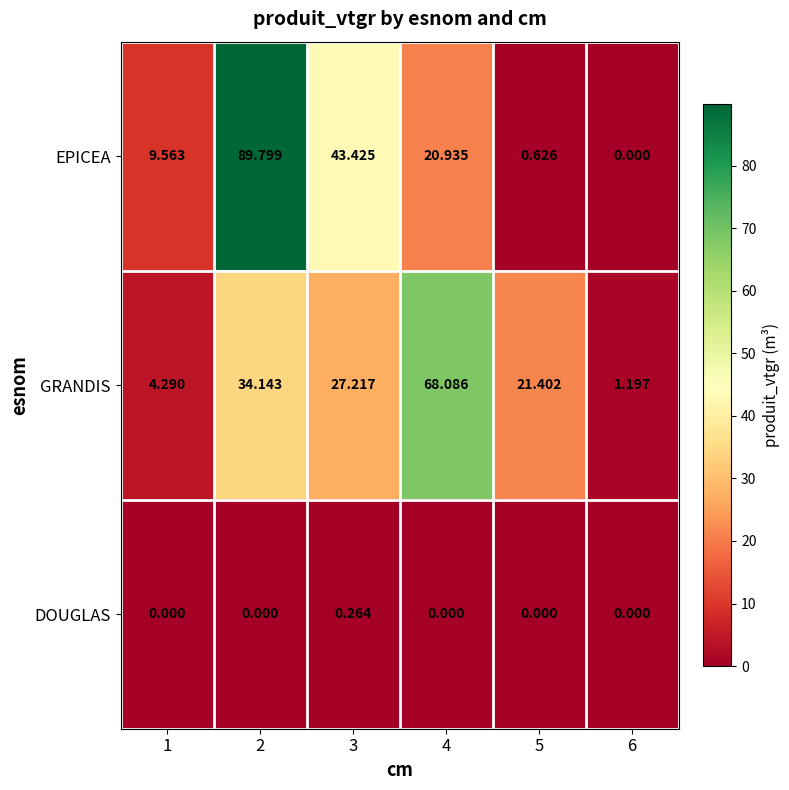

What is the difference between the highest and lowest values at 3?

43.2